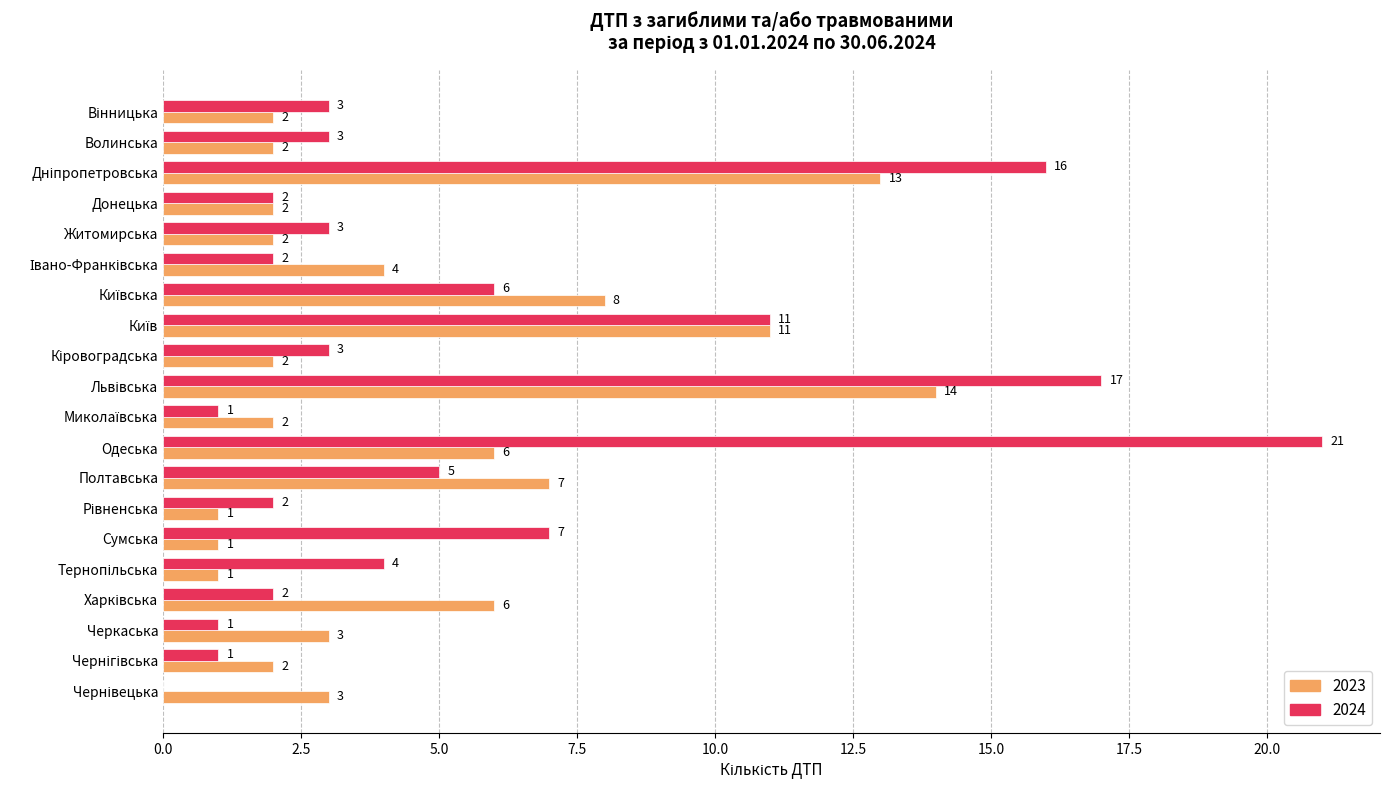

Which category has the highest value across all series?

Одеська